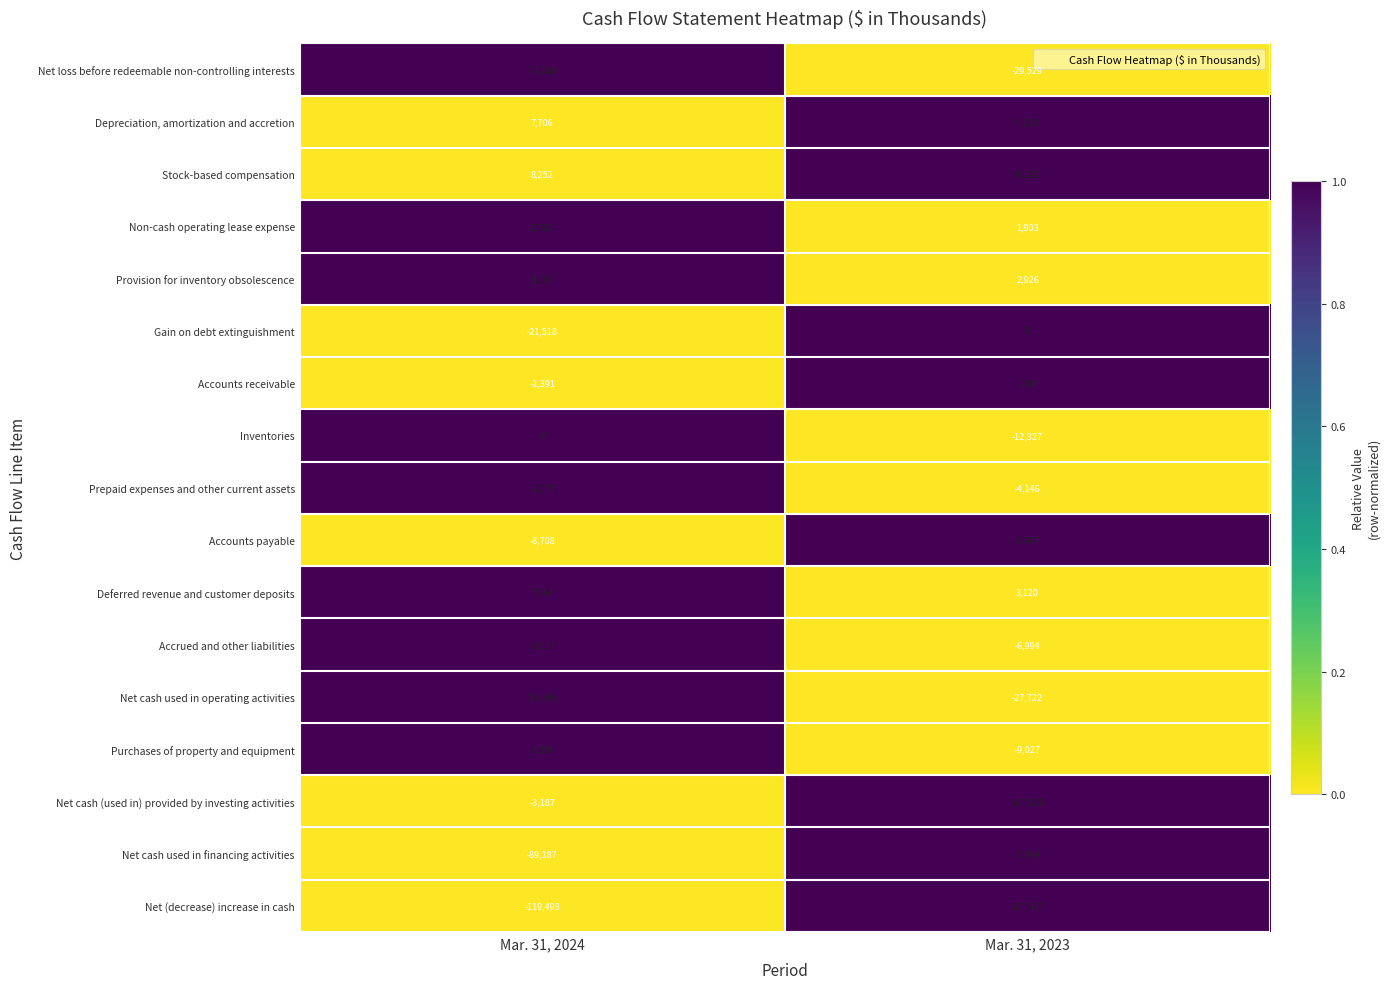

Which series has the largest range (max minus min)?

Net (decrease) increase in cash